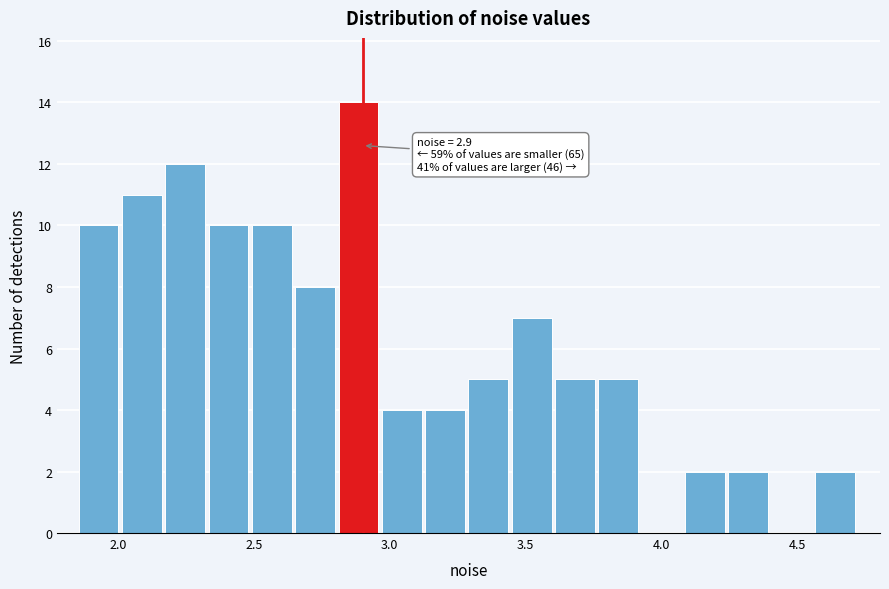

Around what value on the x-axis is the tallest bar? Give the approximate position of its centre, as read against the axis.

2.90